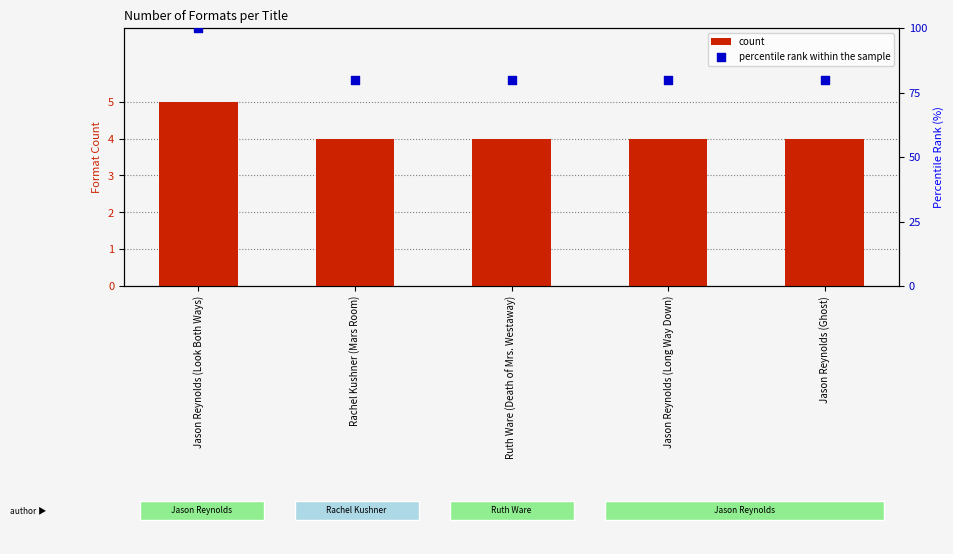

Which series has the largest total across all categories?

percentile rank within the sample